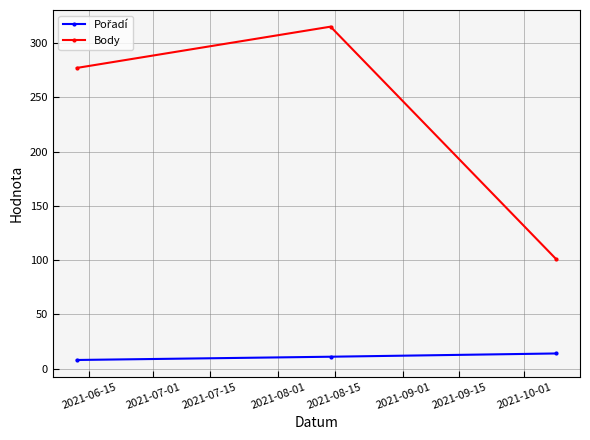

Which series has the largest range (max minus min)?

Body